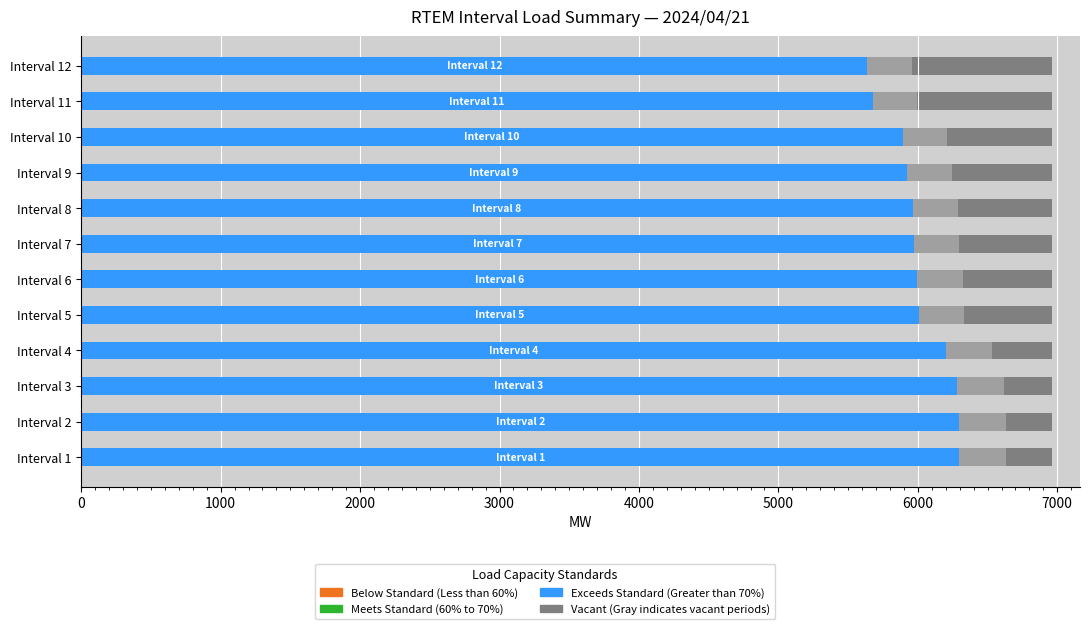

What is the greatest value displayed?

6632.3